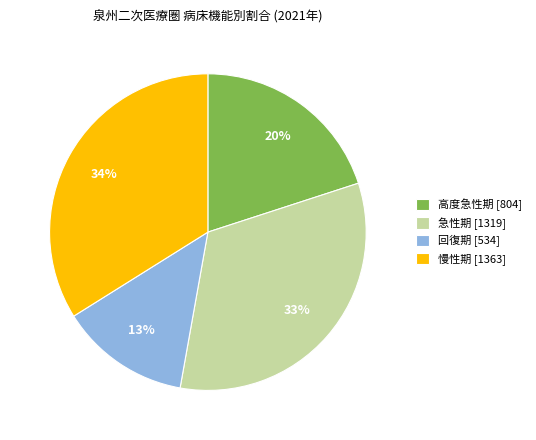

Is the sum of 慢性期 [1363] and 高度急性期 [804] greater than half?

Yes